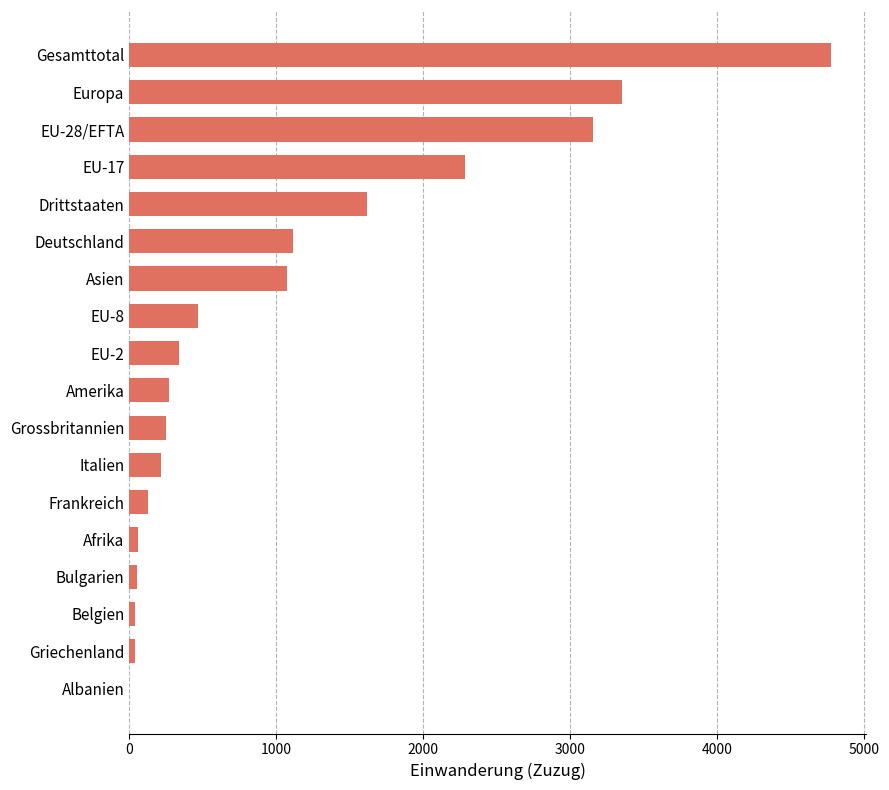

At which category does the chart reach its peak across all series?

Gesamttotal